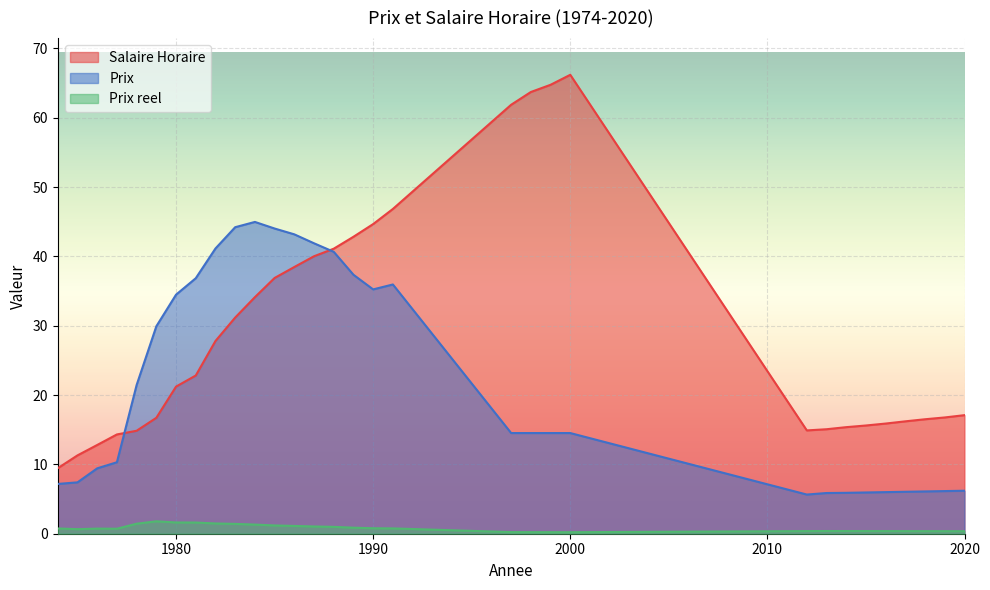

Reading left to right, extract all data points from this chart.

Salaire Horaire: 9.4	11.3	12.8	14.3	14.8	16.7	21.2	22.8	27.8	31.2	34.1	36.9	38.5	40.0	41.1	42.8	44.7	46.8	61.9	63.7	64.8	66.2	14.9	15.1	15.4	15.6	15.9	16.2	16.5	16.8	17.1
Prix: 7.2	7.4	9.4	10.3	21.4	29.9	34.5	36.9	41.1	44.2	45.0	44.0	43.2	41.9	40.7	37.4	35.2	36.0	14.5	14.5	14.5	14.5	5.7	5.9	5.9	6.0	6.0	6.0	6.1	6.2	6.2
Prix reel: 0.8	0.7	0.7	0.7	1.4	1.8	1.6	1.6	1.5	1.4	1.3	1.2	1.1	1.0	1.0	0.9	0.8	0.8	0.2	0.2	0.2	0.2	0.4	0.4	0.4	0.4	0.4	0.4	0.4	0.4	0.4